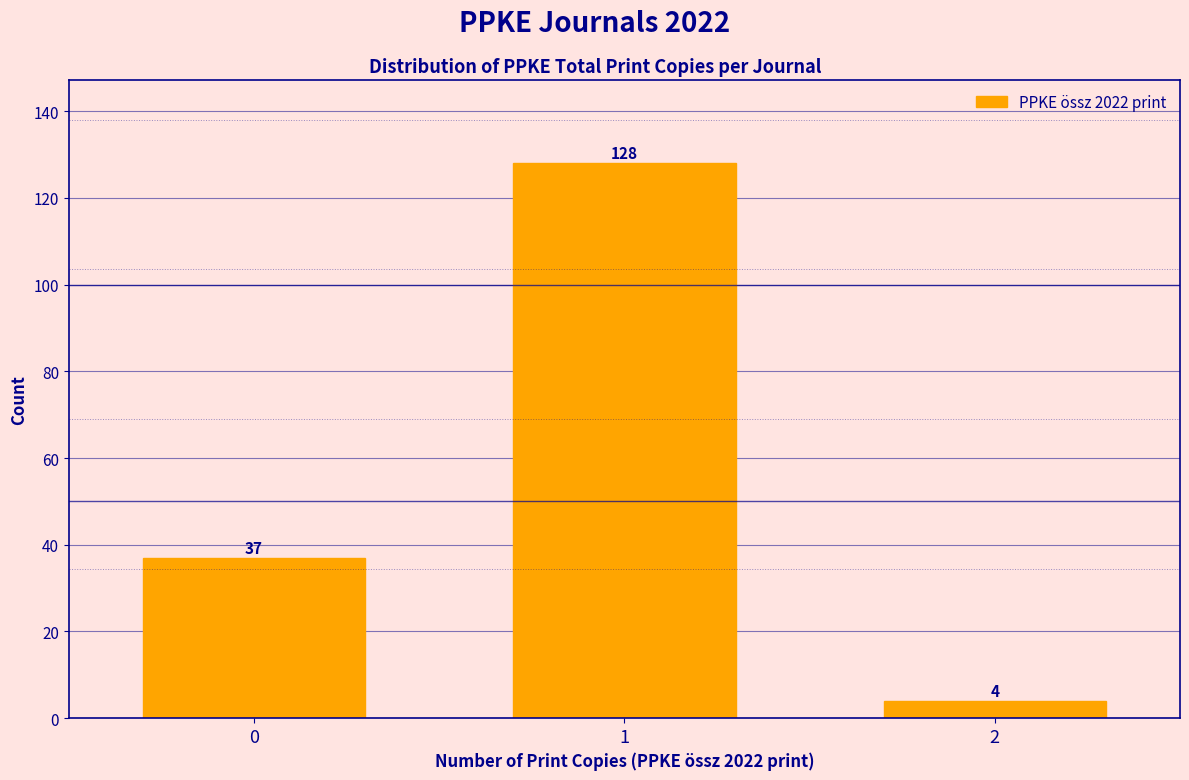

Reading left to right, extract all data points from this chart.

0=37	1=128	2=4